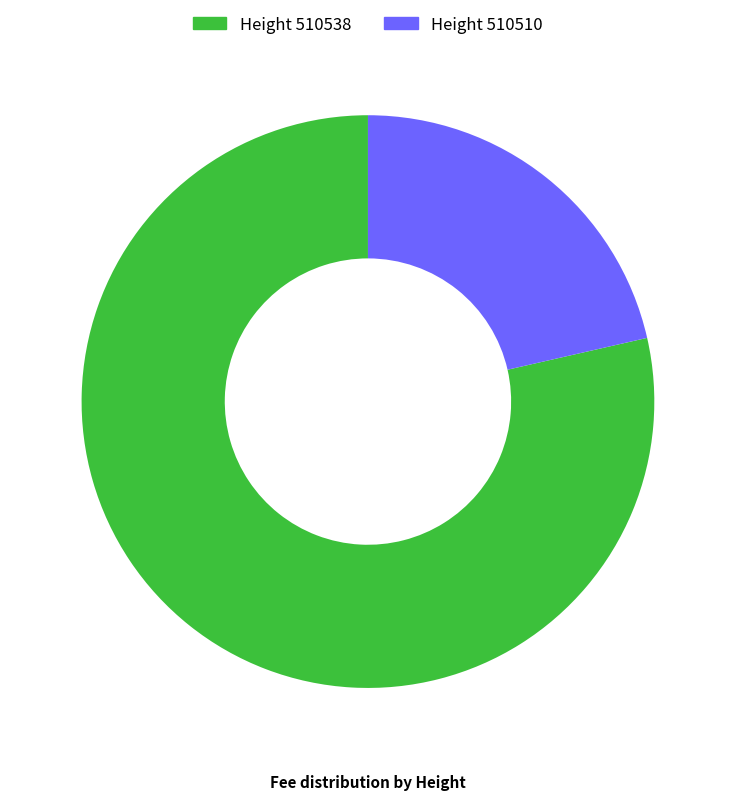

Does any single category account for the majority?

Yes